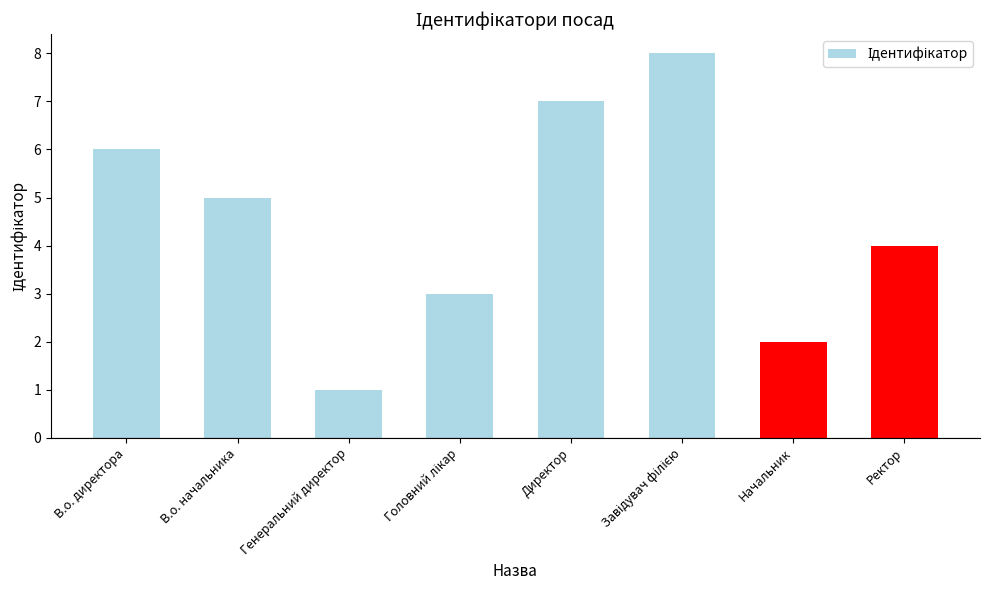

What is the difference between the maximum and minimum values?

7